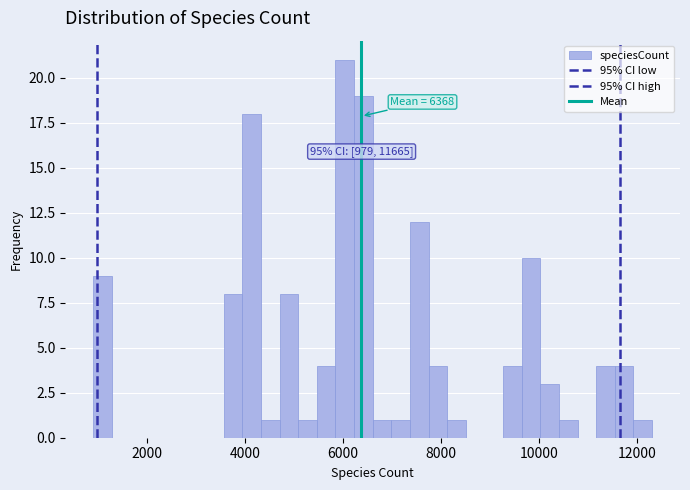

Read against the x-axis, roughly where is the centre of the tallest bar?

6000